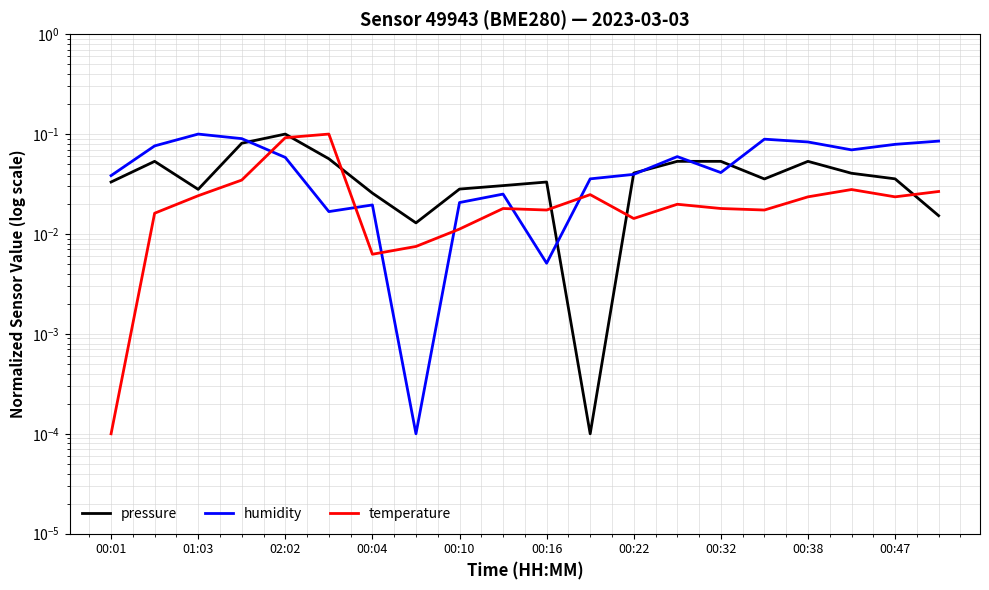

Is the value of temperature at 00:04 greater than the value of humidity at 00:01?

No